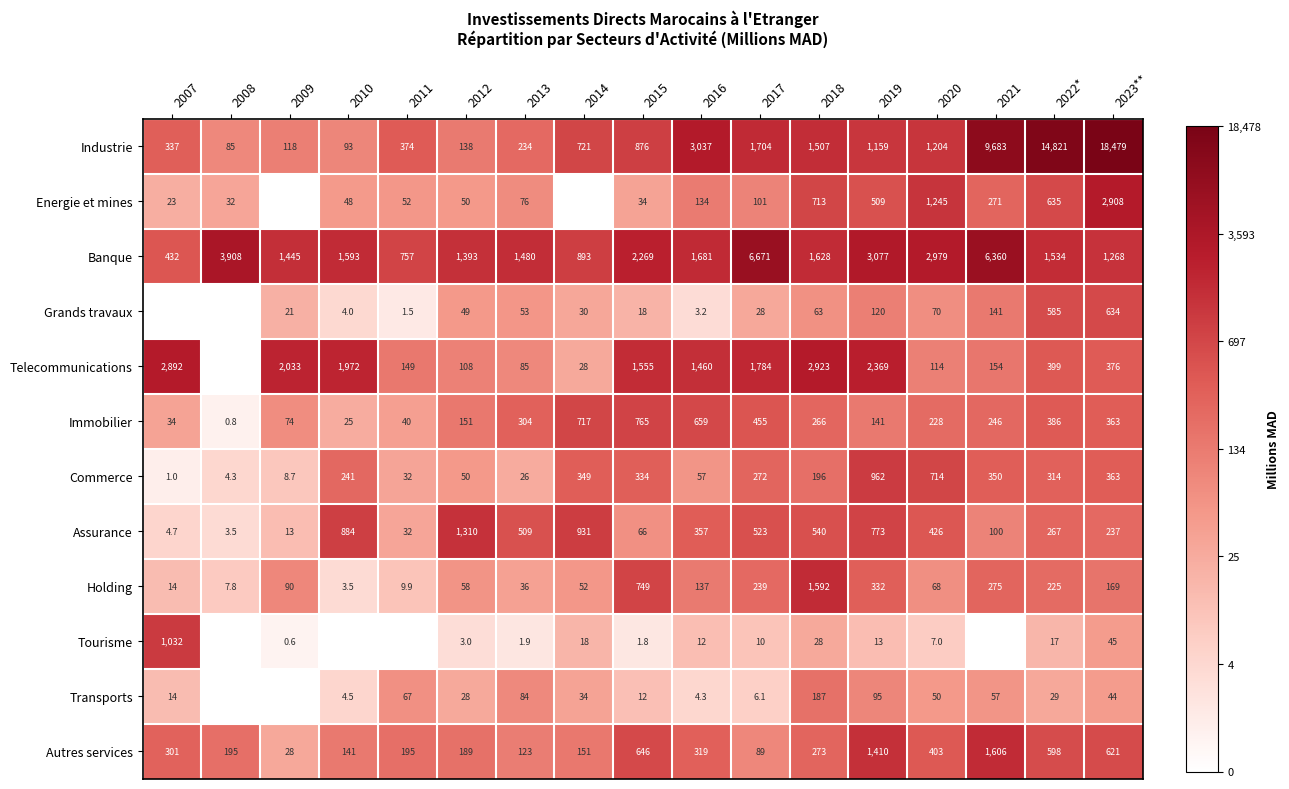

Where does the Autres services series first go above 273?

2007